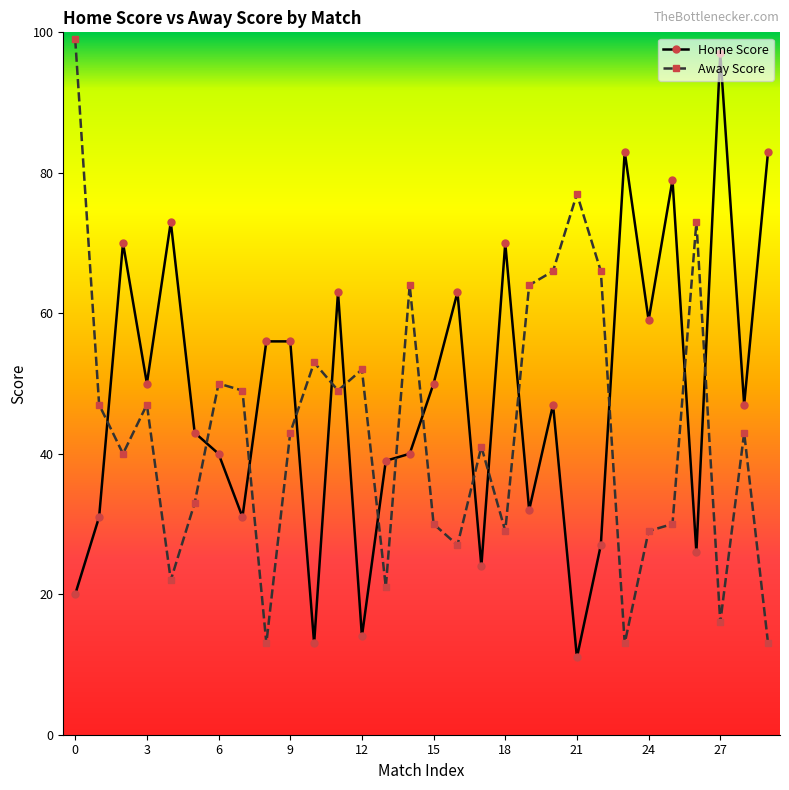

True or false: Away Score has more than 0 points higher than both neighbors.

True